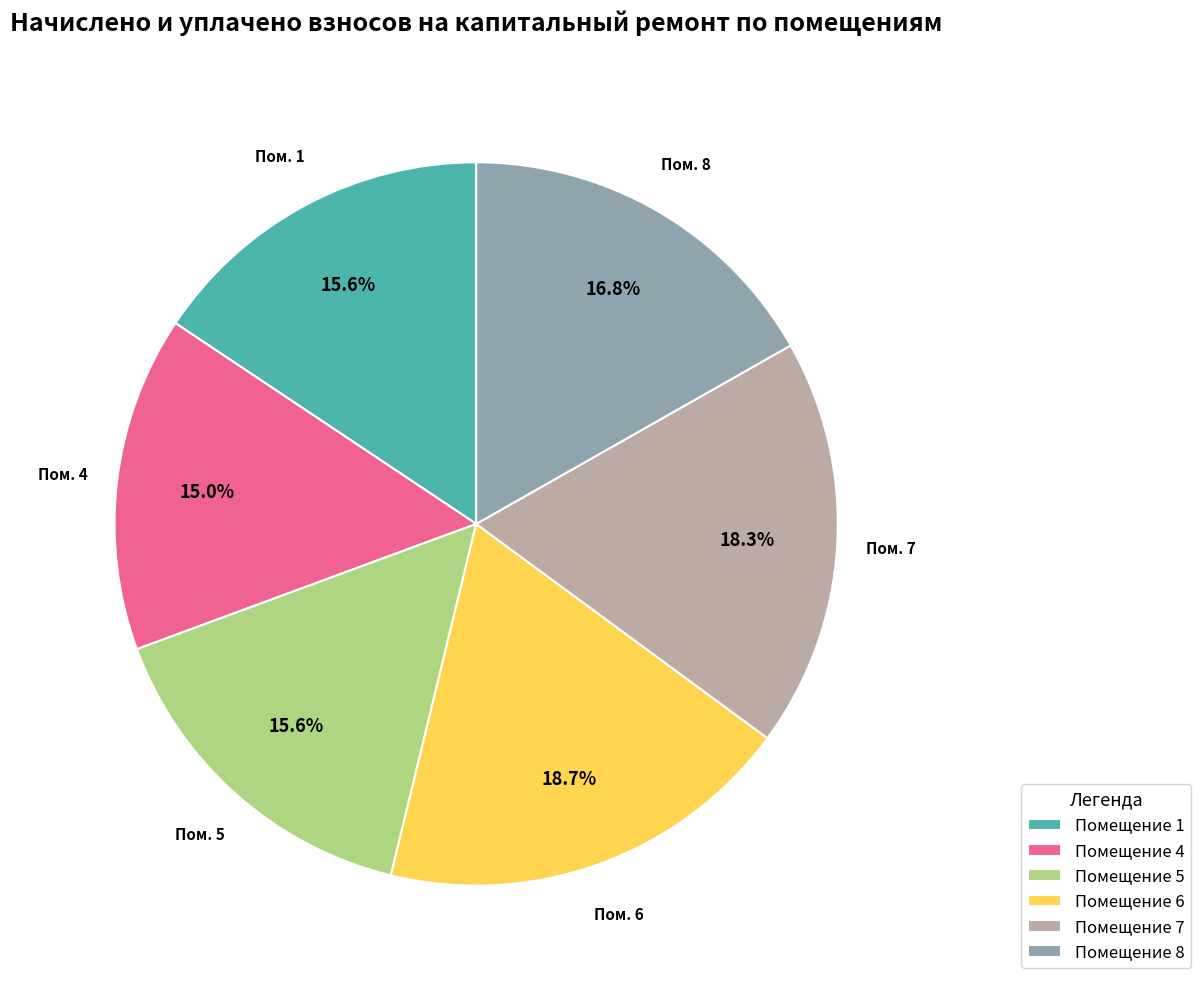

What is the total percentage of Помещение 5 and Помещение 7?

33.9%